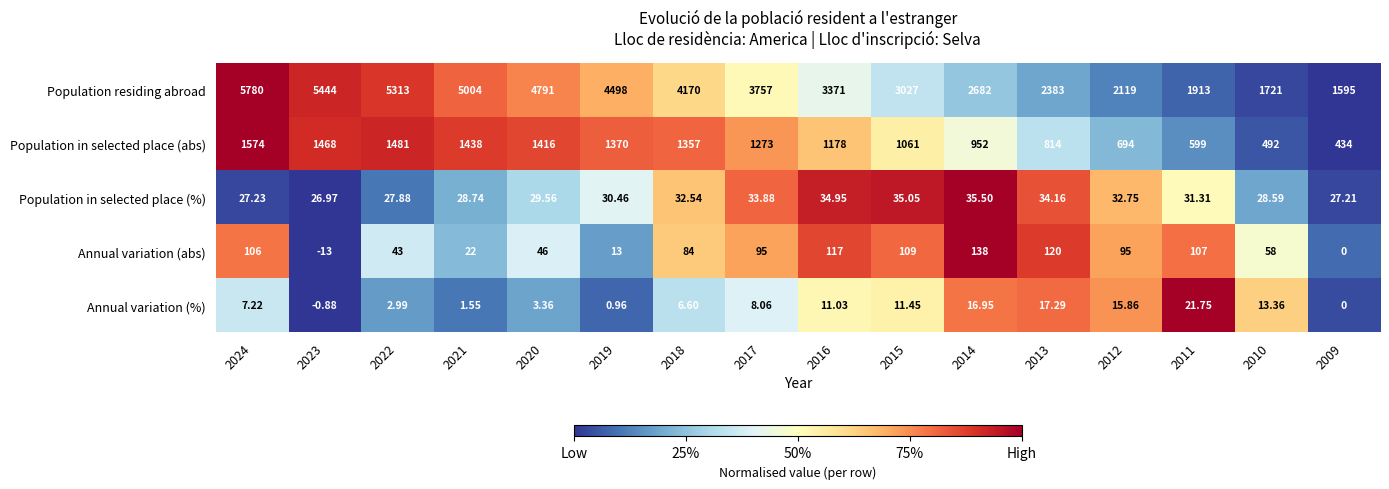

Is the value of Population in selected place (%) at 2022 greater than the value of Population residing abroad at 2021?

No